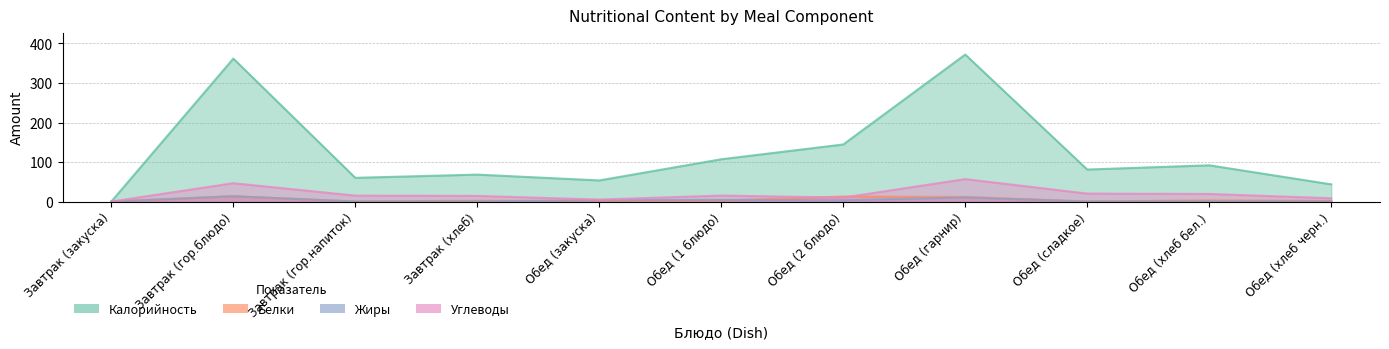

In Углеводы, how many points are lower than both neighbors (excluding endpoints)?

2